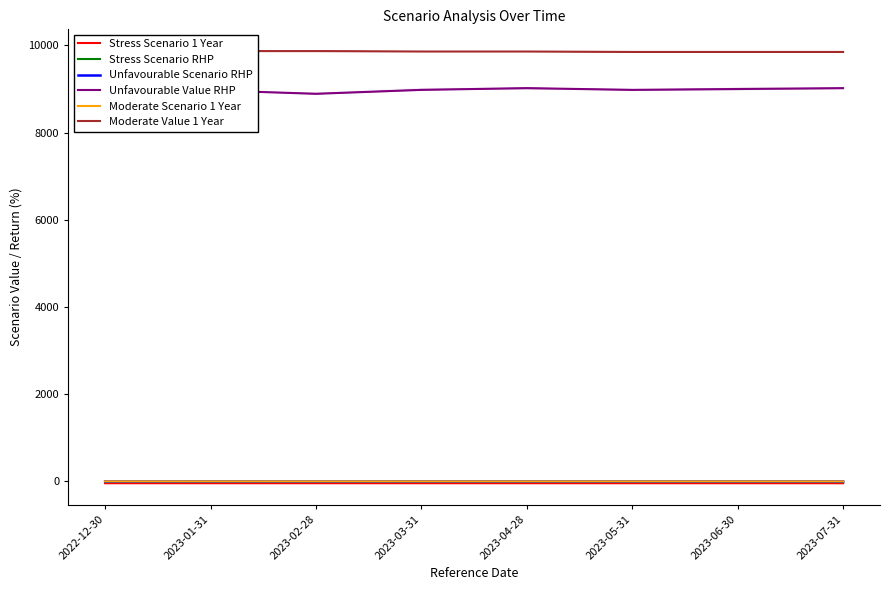

True or false: Stress Scenario 1 Year has a value of -43.1 at 2023-02-28.

True